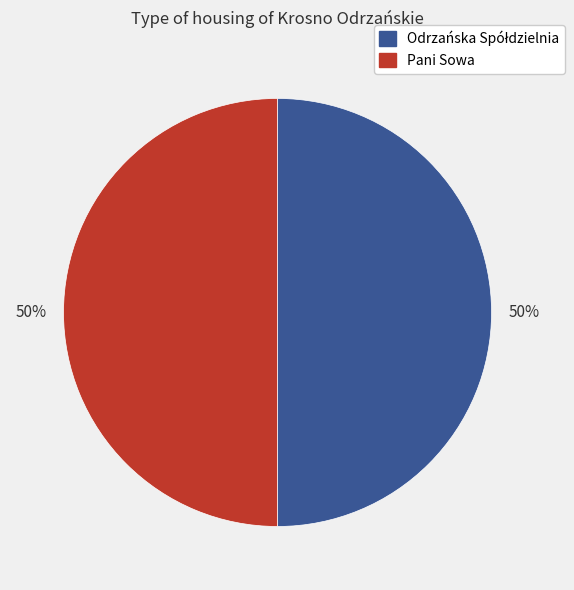

To the nearest percent, what portion does Pani Sowa represent?

50%